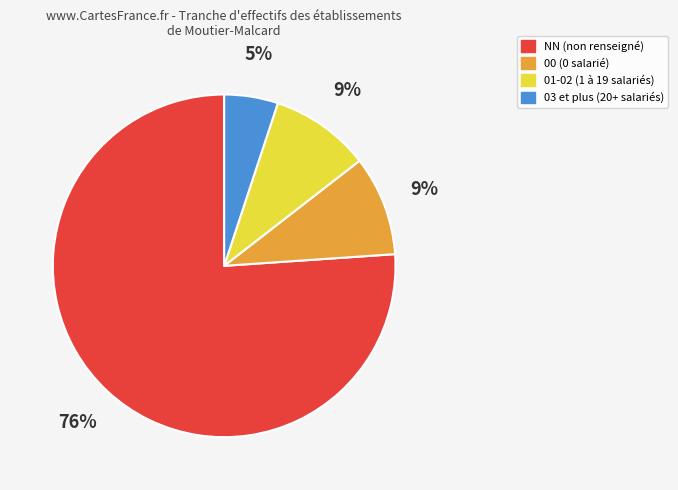

To the nearest percent, what is the average slice percentage?

25%